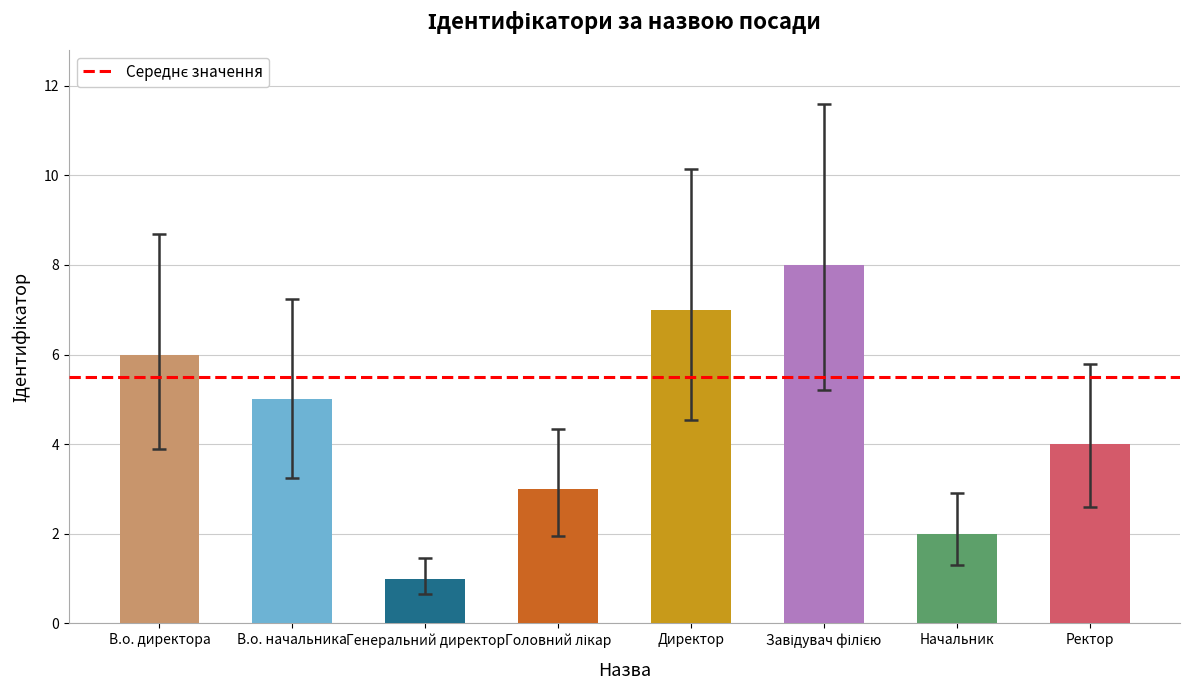

The chart shows a value of 1 at Начальник. True or false?

False